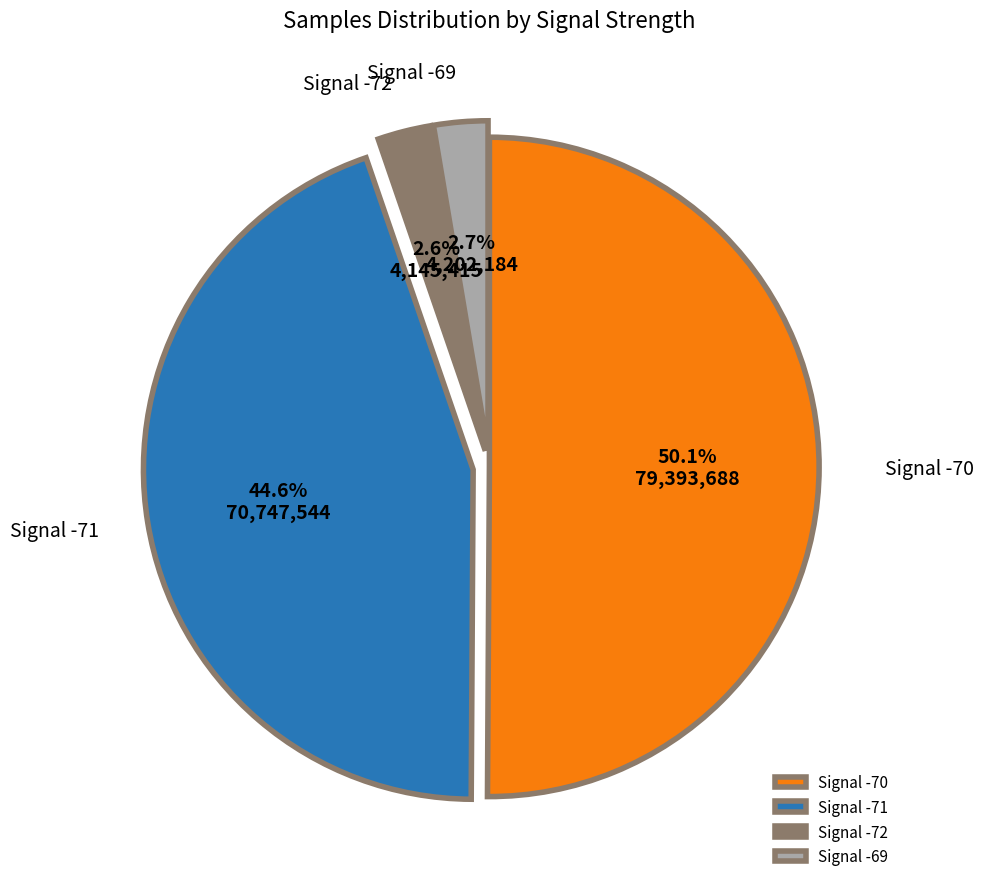

Does Signal -72 represent more than half of the total?

No